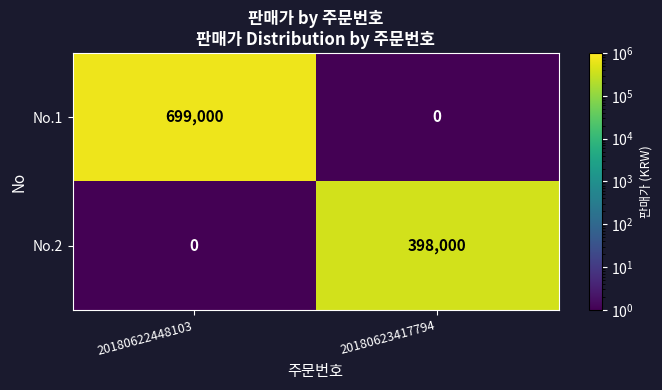

What is the sum of the No.1 values at 20180622448103 and 20180623417794?

699000